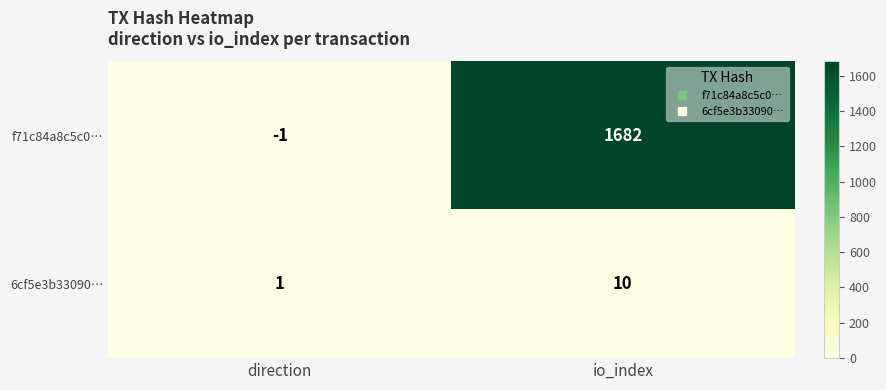

Reading left to right, list all the values displayed in this chart.

f71c84a8c5c0…: direction=-1	io_index=1682
6cf5e3b33090…: direction=1	io_index=10